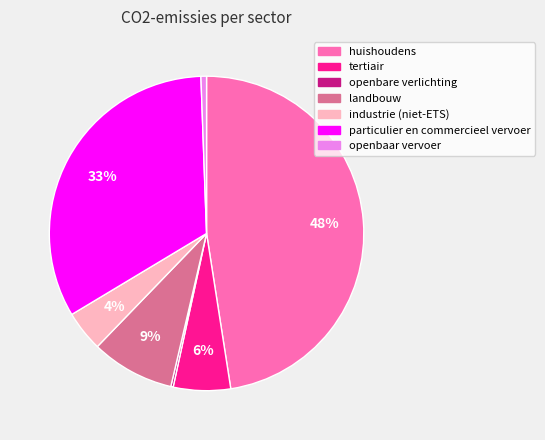

Which category has the biggest portion of the pie?

huishoudens